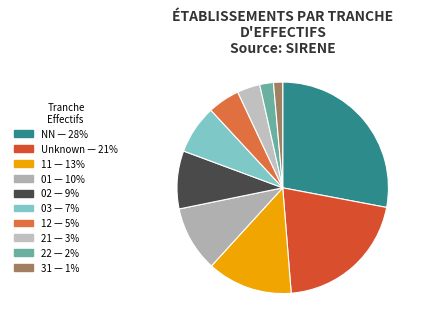

How many slices are in this pie chart?

10